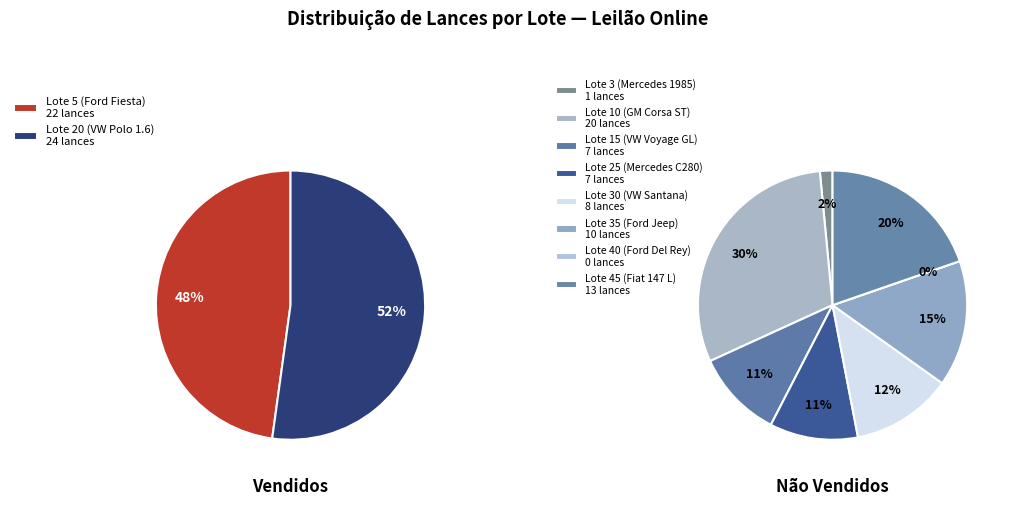

Does any single category account for the majority?

No